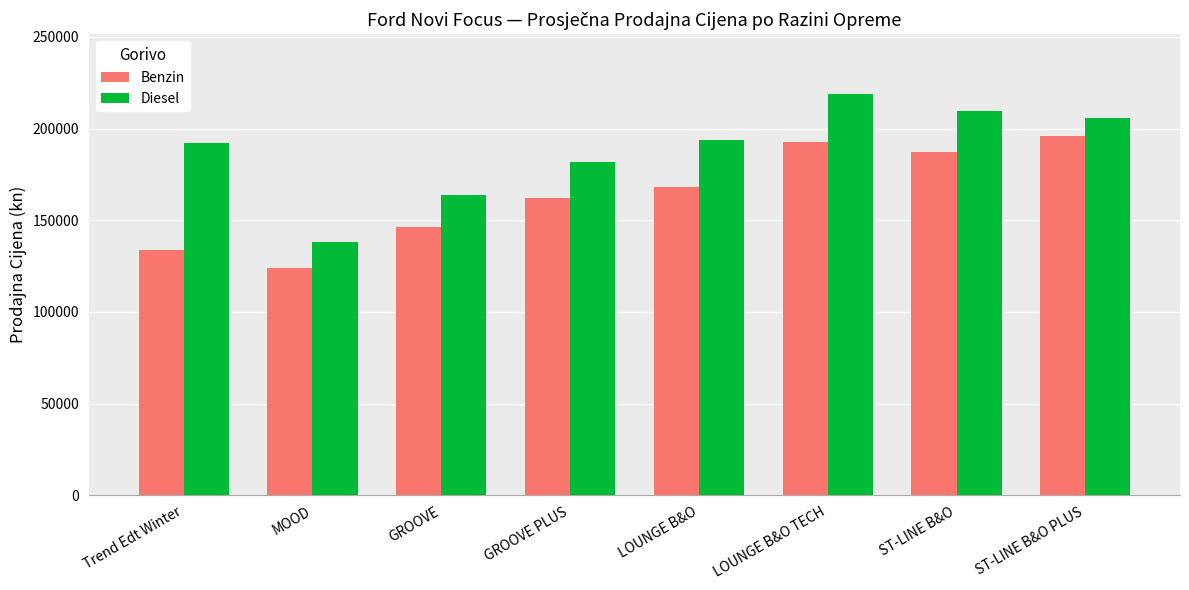

What is the label of the 3rd bar from the left?

GROOVE